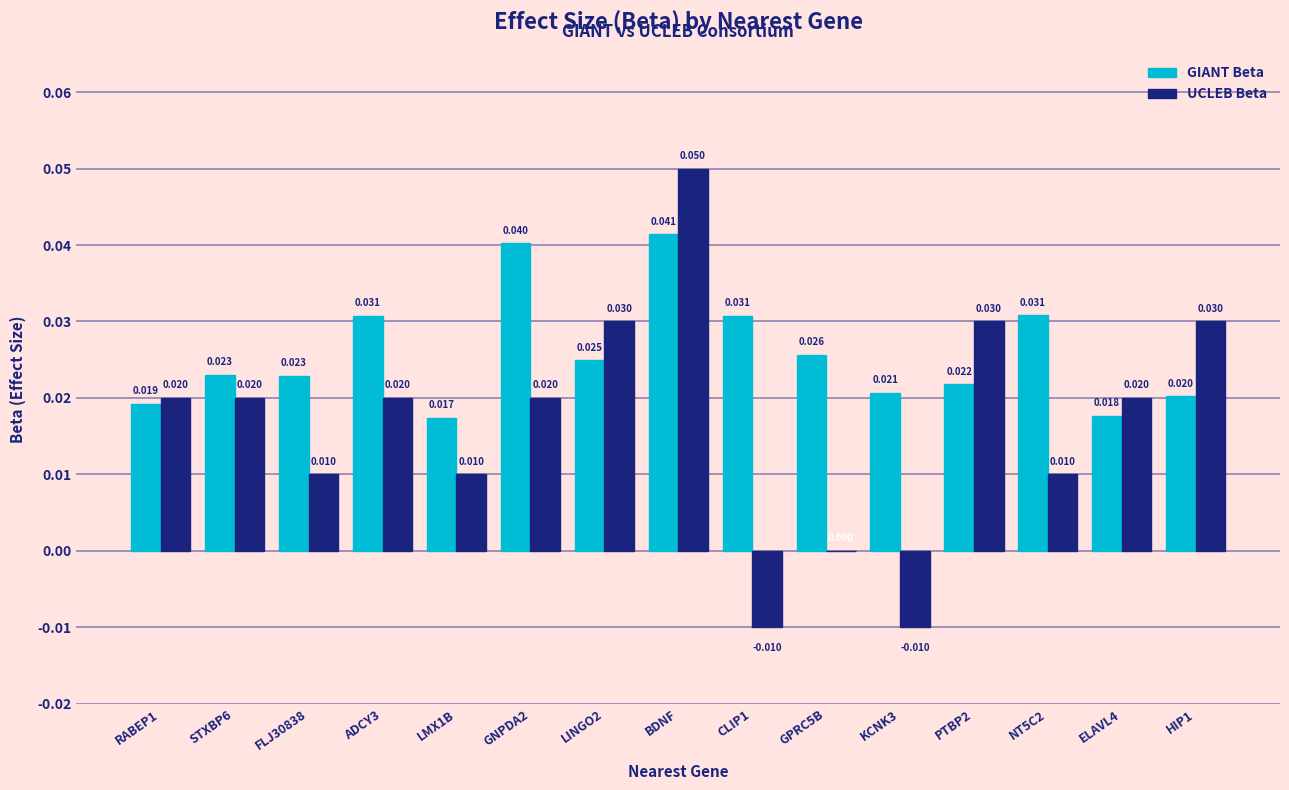

At which category is the sum across all series the highest?

BDNF